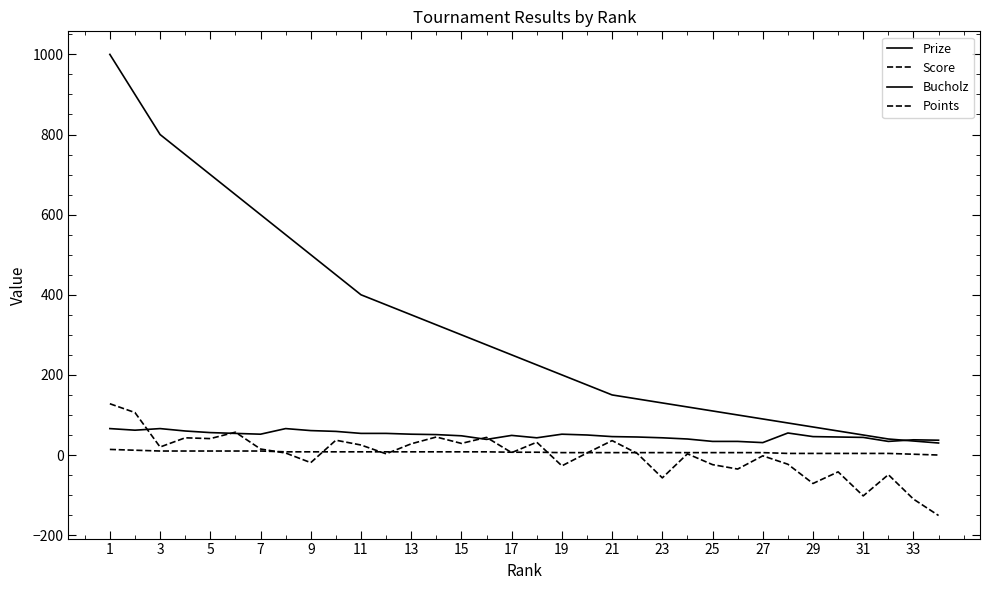

What is the difference between the maximum and second lowest values in the Points series?

12